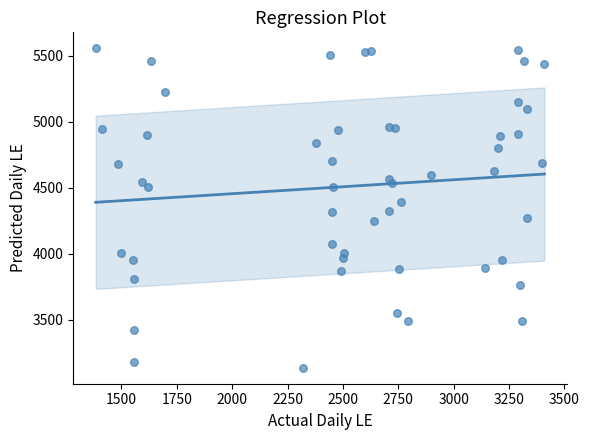

What is the range of X values (max minus min)?

2025.5